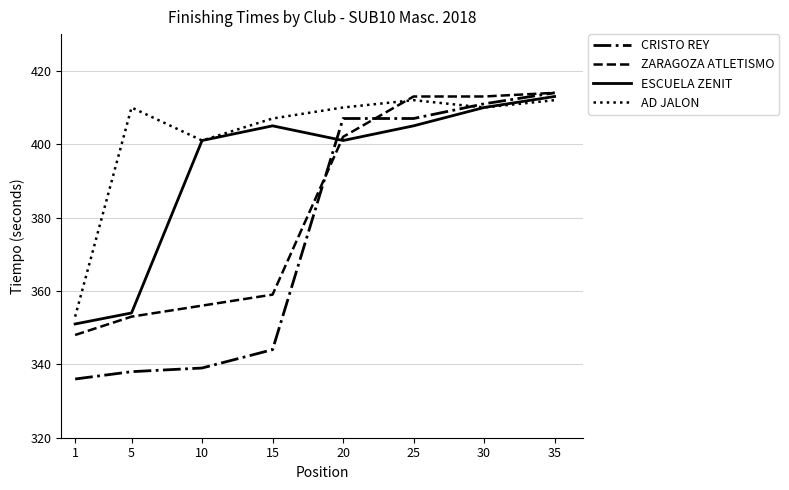

Read the CRISTO REY value at 30, to the nearest 5.

410